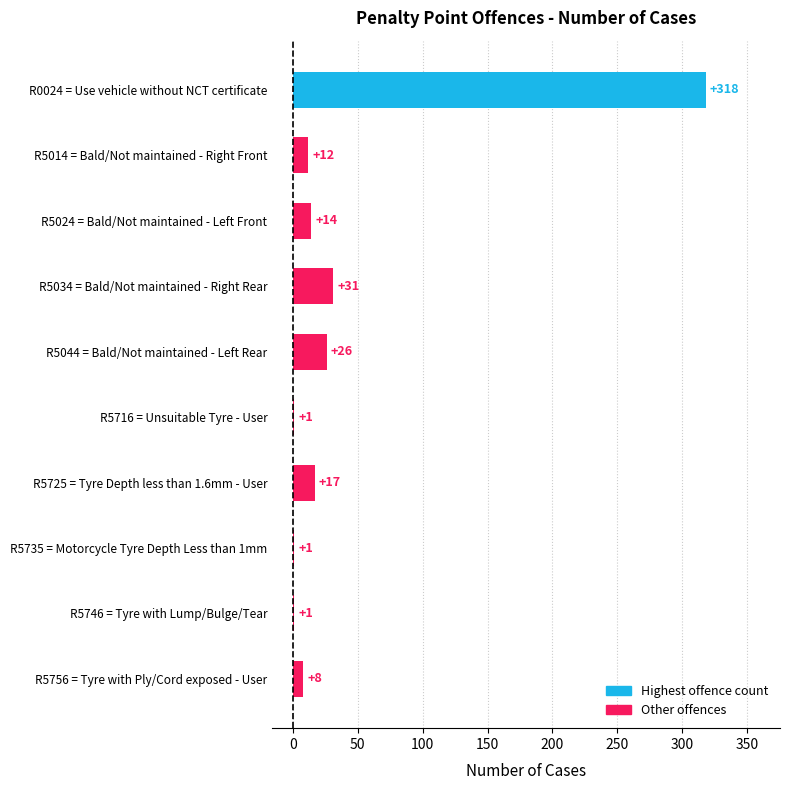

The value at R0024 = Use vehicle without NCT certificate is 318. True or false?

True